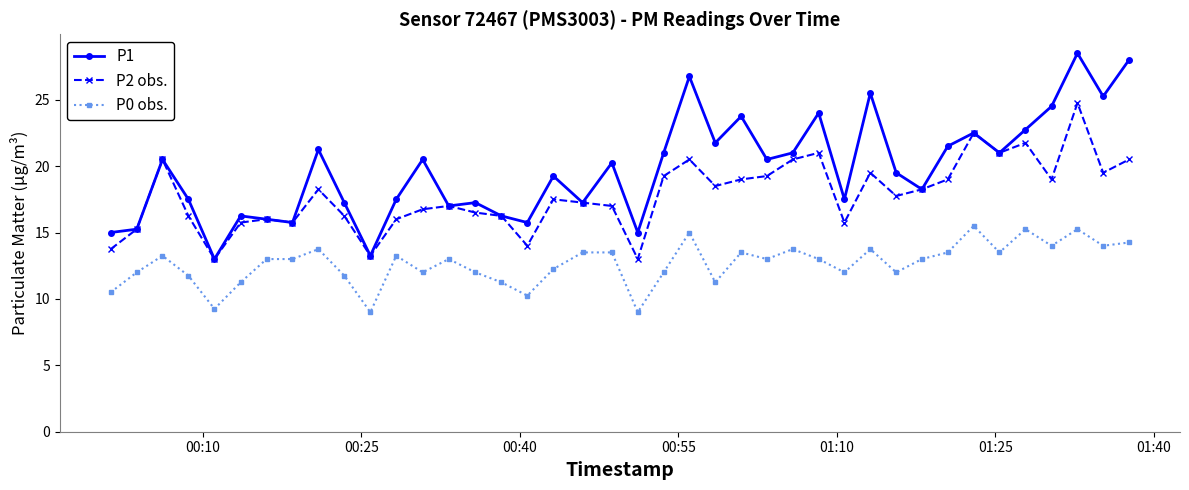

List the series in order of their overall mean, lowest first.

P0 obs., P2 obs., P1